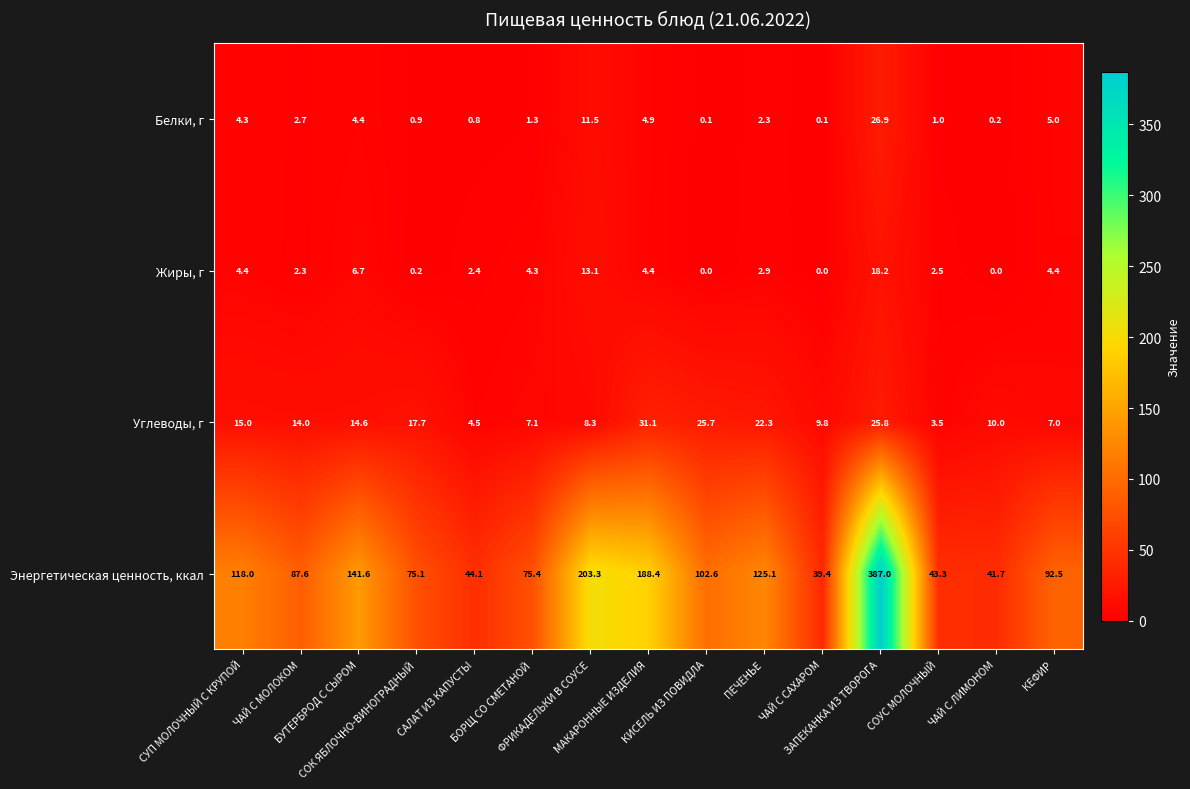

What is the difference between the maximum and second lowest values in the Жиры, г series?

18.2